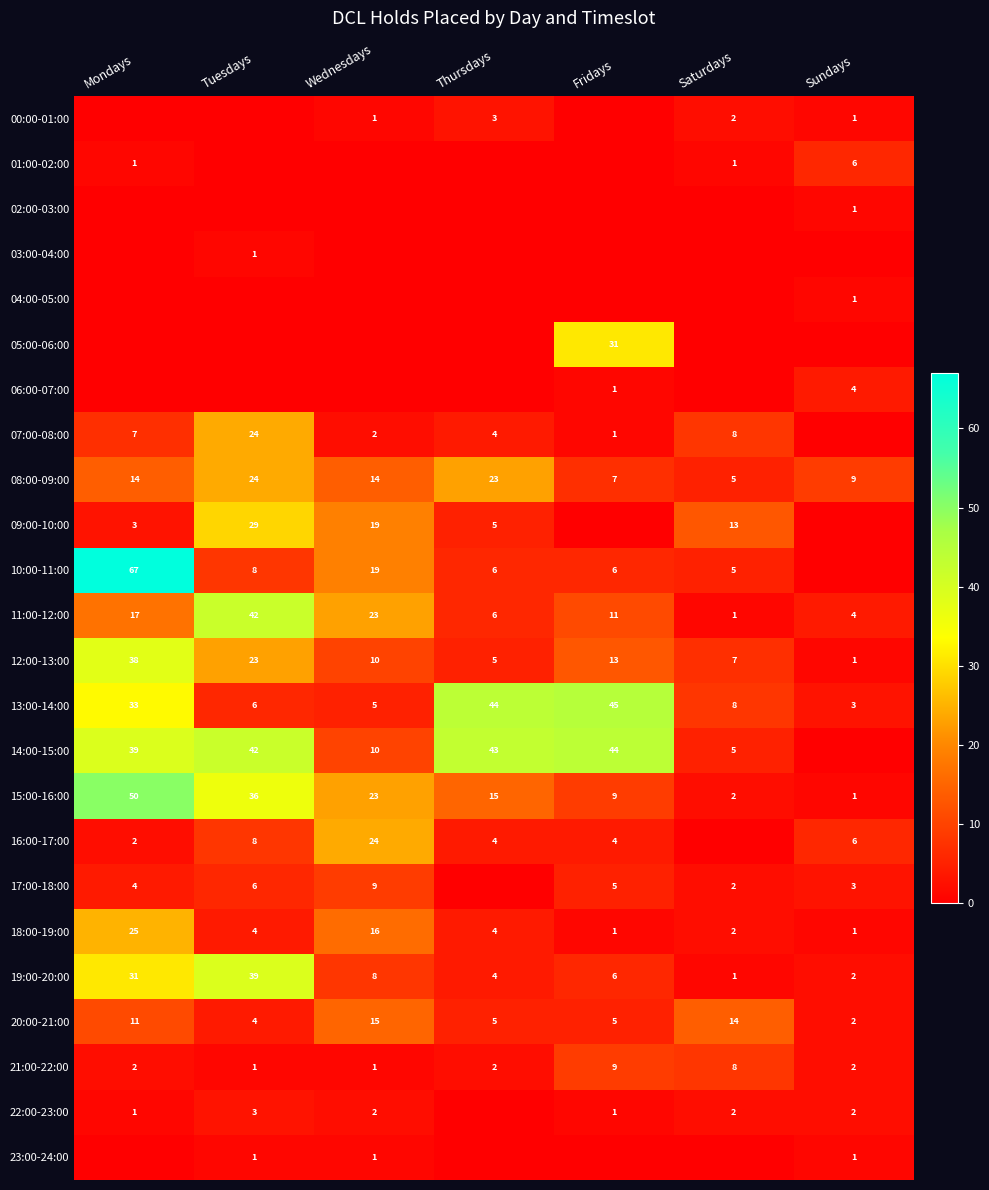

What is the highest value of the 12:00-13:00 series?

38